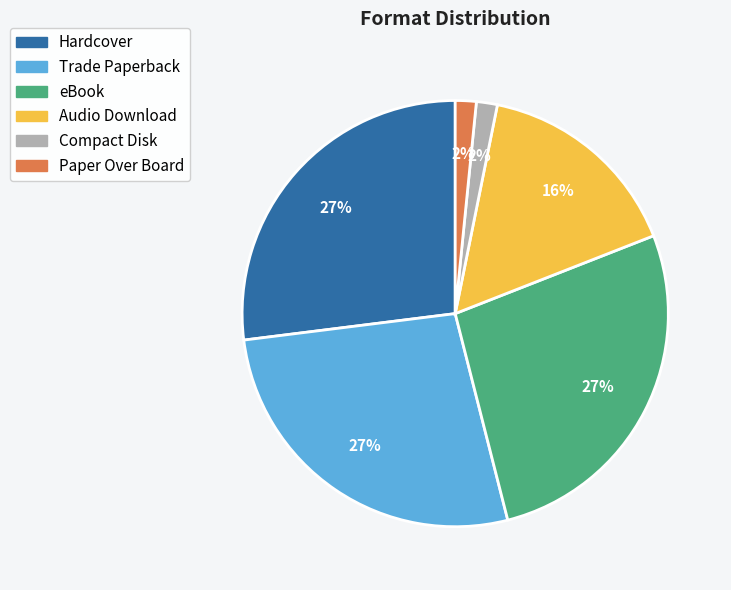

True or false: eBook accounts for 27% of the total.

True